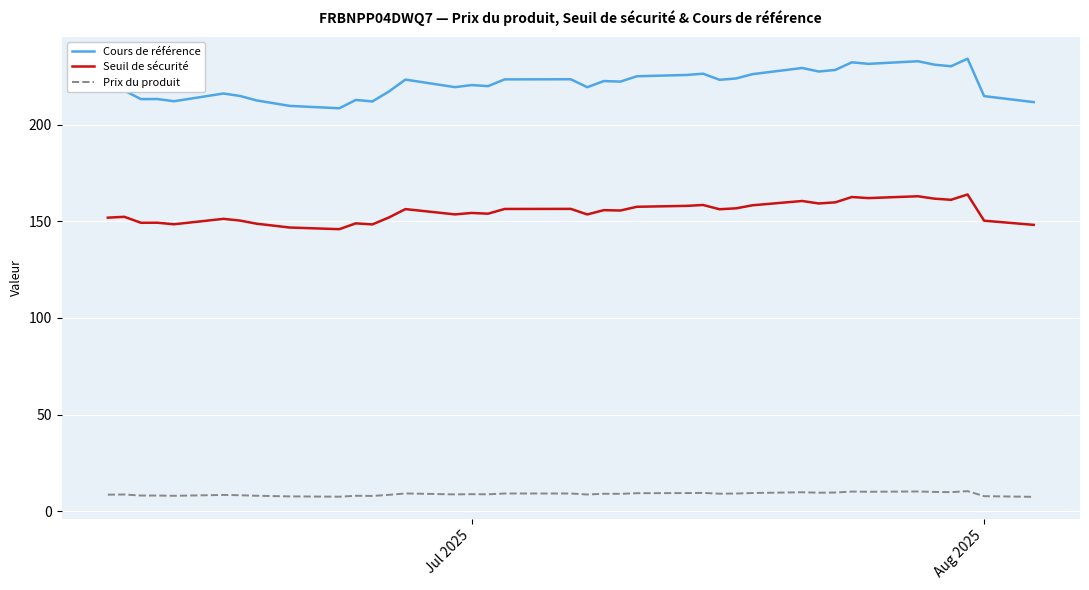

List the series in order of their peak value, highest first.

Cours de référence, Seuil de sécurité, Prix du produit